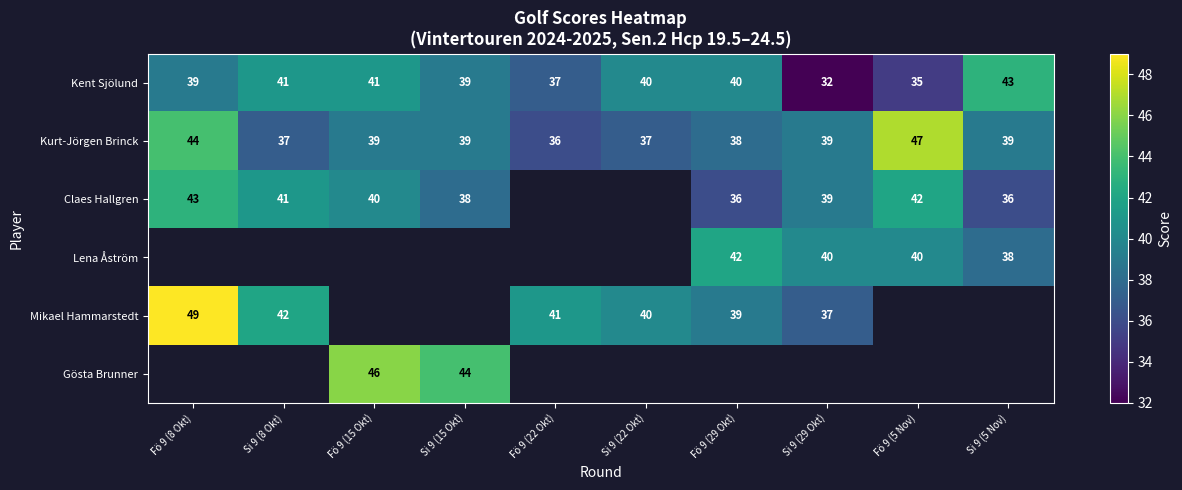

Is it true that Kent Sjölund equals 12.9 at Fö 9 (5 Nov)?

False